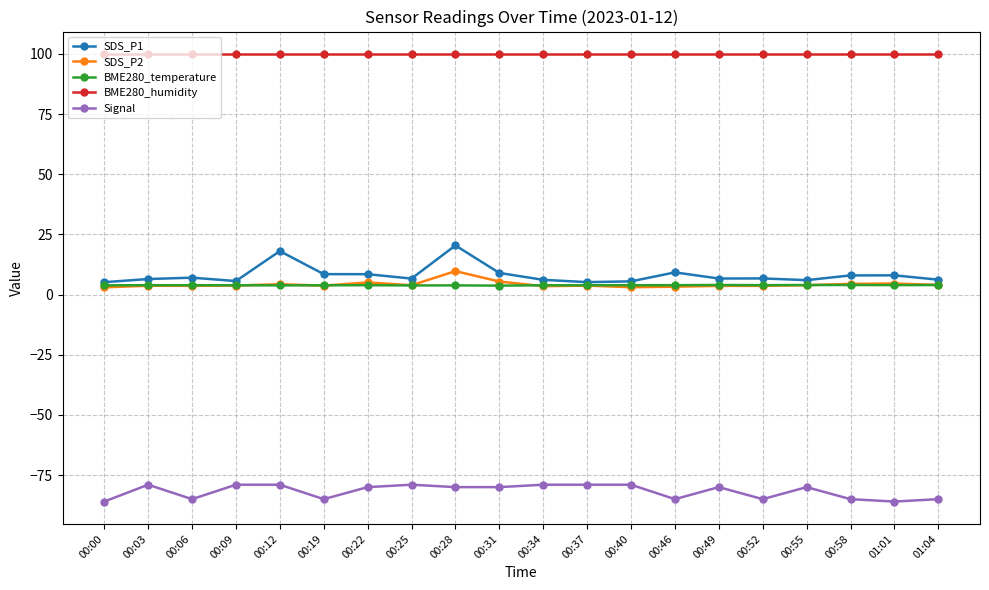

Rank the series by their maximum value, from highest to lowest.

BME280_humidity, SDS_P1, SDS_P2, BME280_temperature, Signal